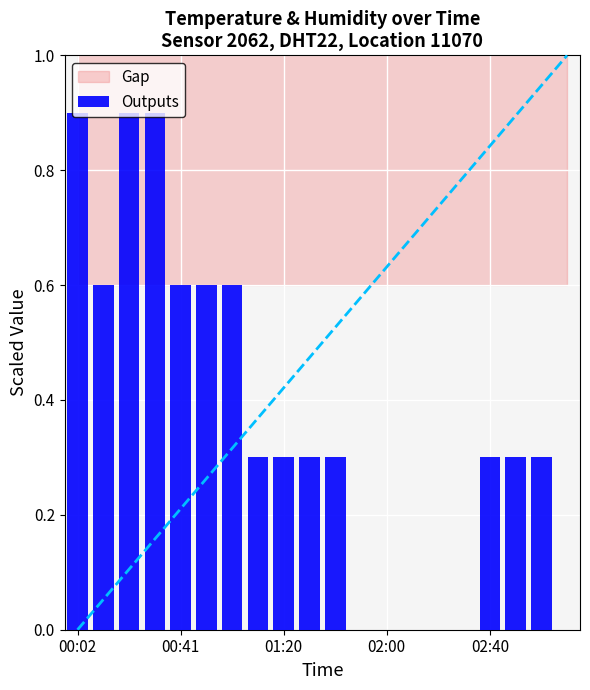

What is the greatest value displayed?

0.9